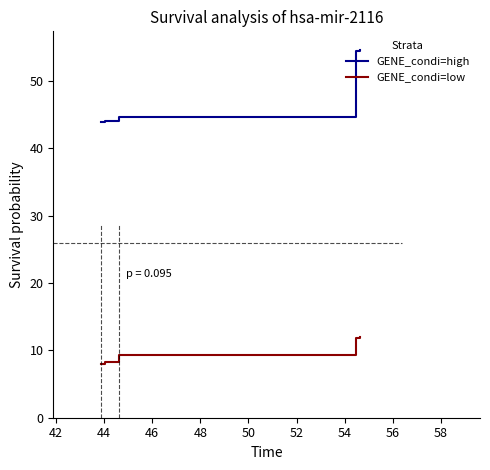

True or false: GENE_condi=low and GENE_condi=high intersect in this chart.

False